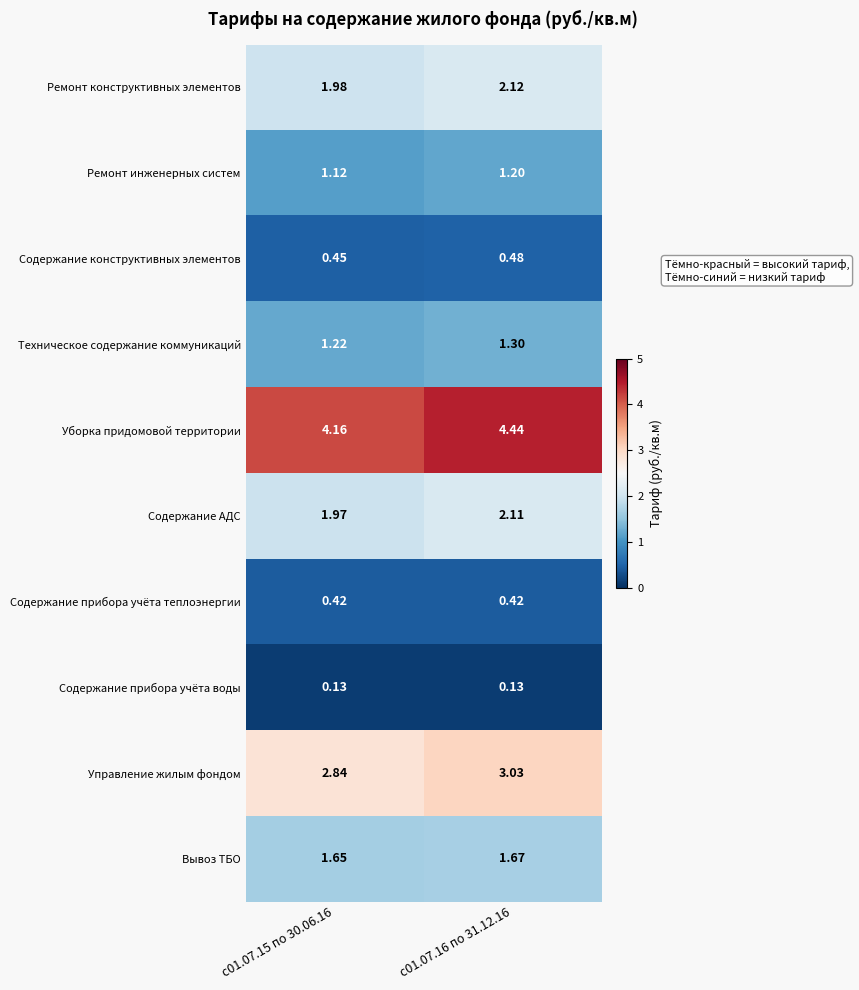

Is the value of Содержание прибора учёта воды at с01.07.16 по 31.12.16 greater than the value of Содержание АДС at с01.07.16 по 31.12.16?

No